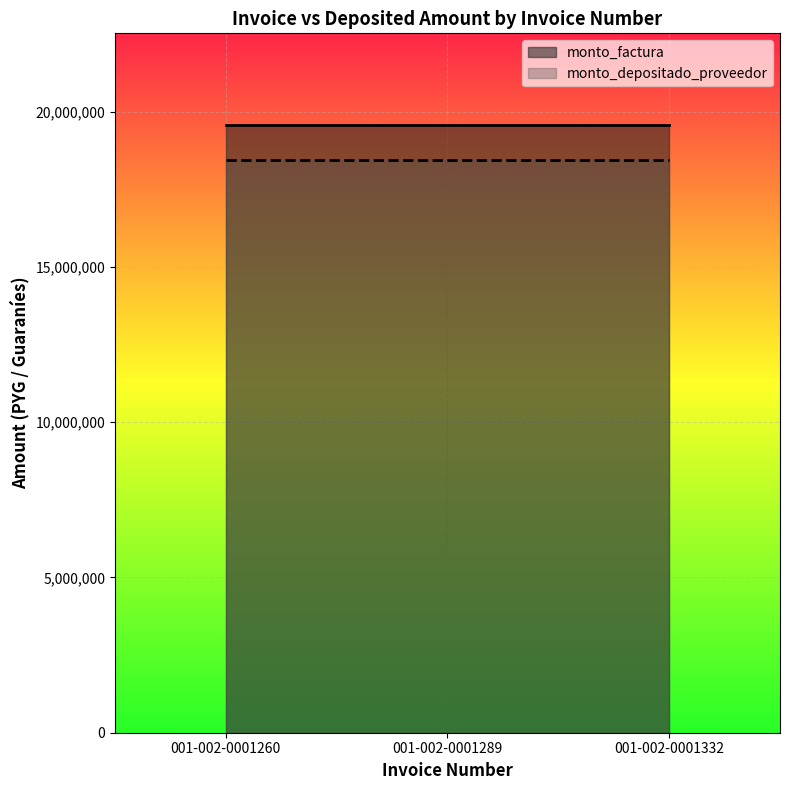

What is the value of the monto_depositado_proveedor point at the 2nd from the left?

18425670